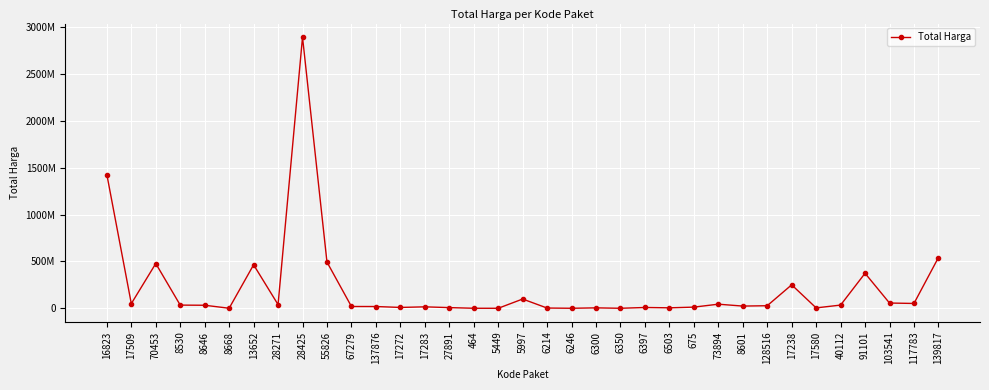

Count the number of data series in this chart.

1